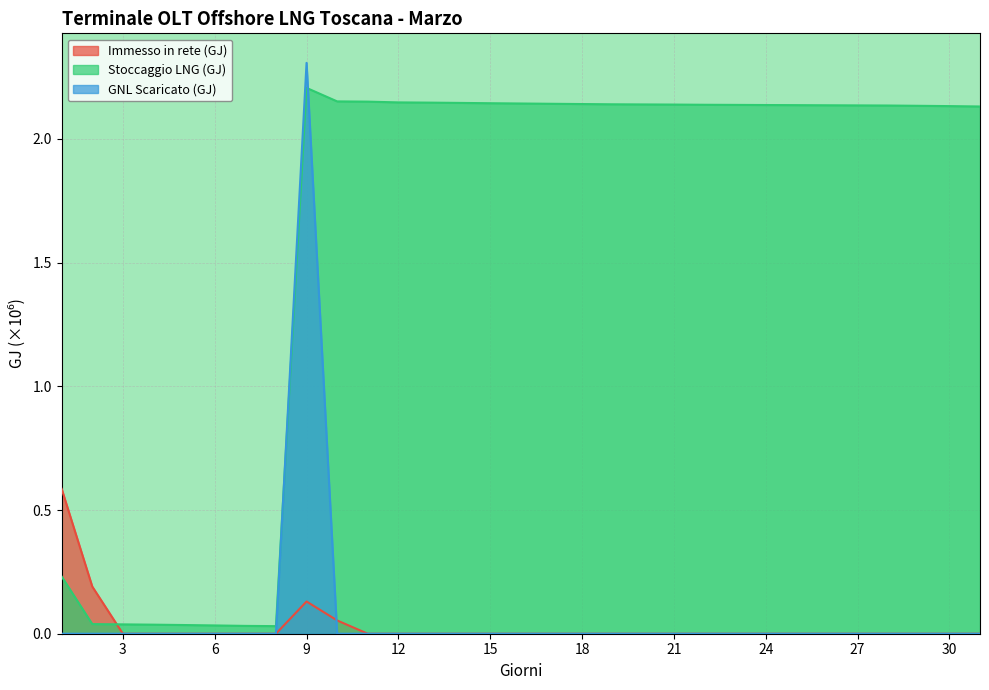

True or false: Immesso in rete (GJ) has a value of 0.0 at 10.

False